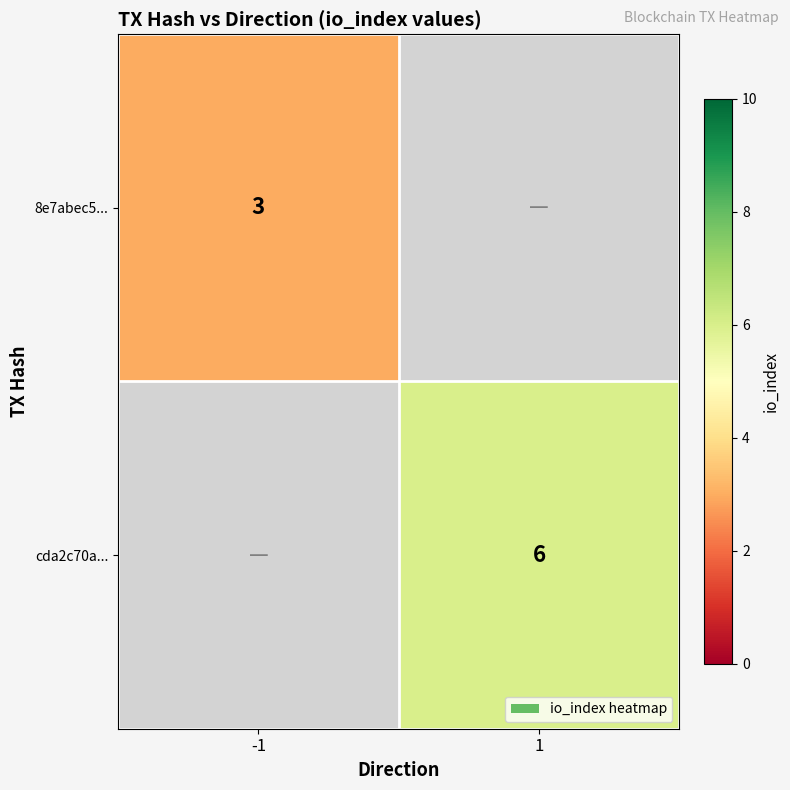

Which label corresponds to the smallest value in the chart?

-1